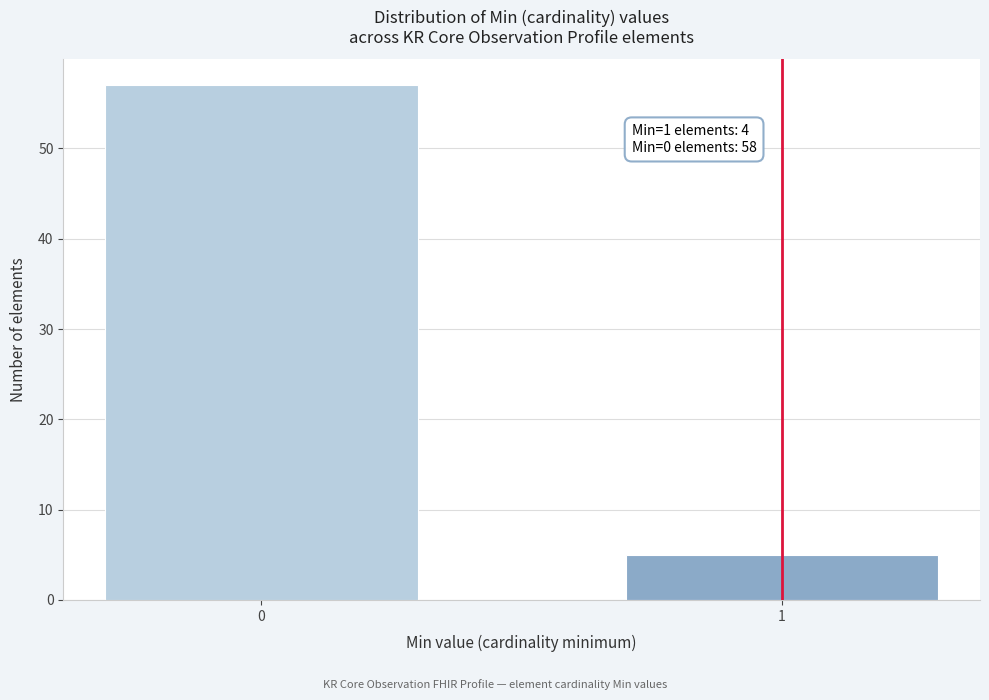

Reading right to left, what are all the values shown in this chart?

5	57